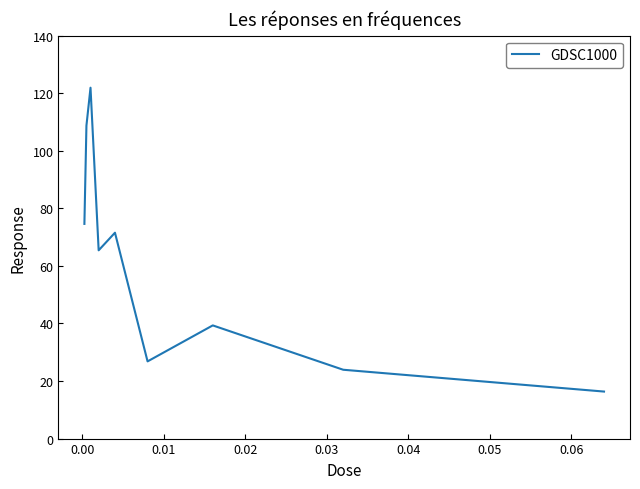

What is the difference between the maximum and minimum values?

105.6